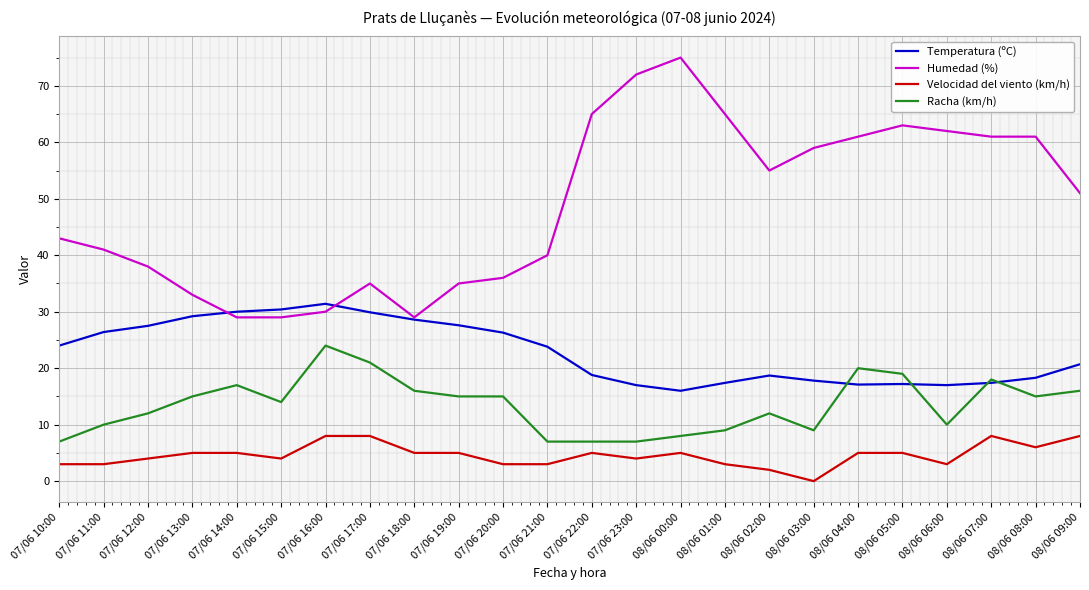

Which series has the widest spread of values?

Humedad (%)